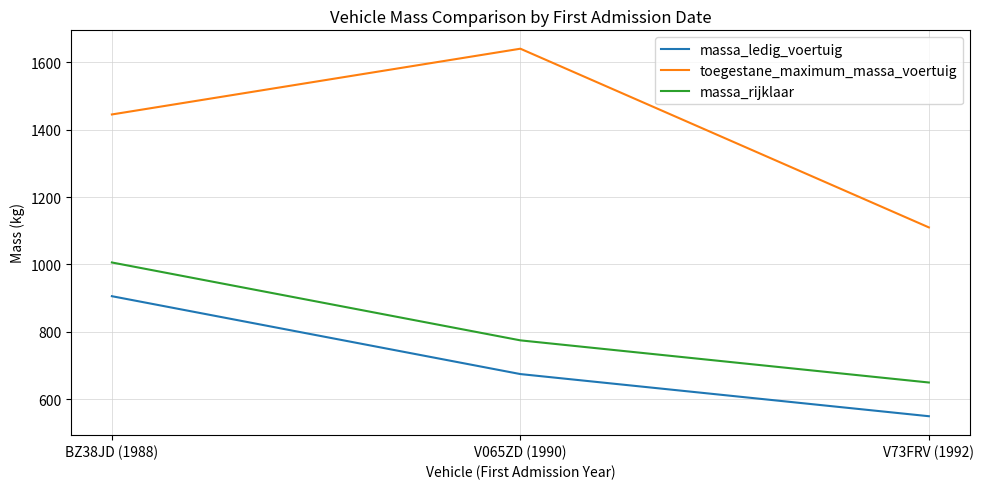

What is the sum of all massa_rijklaar values?

2431